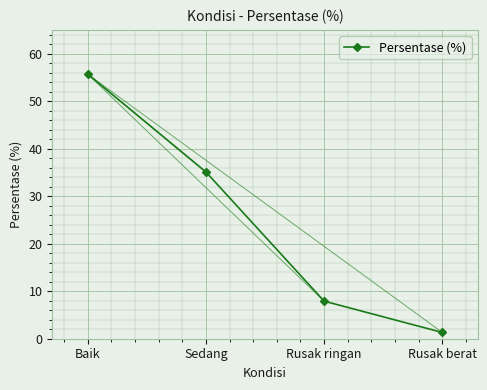

True or false: the data has more than 2 interior local peaks.

False